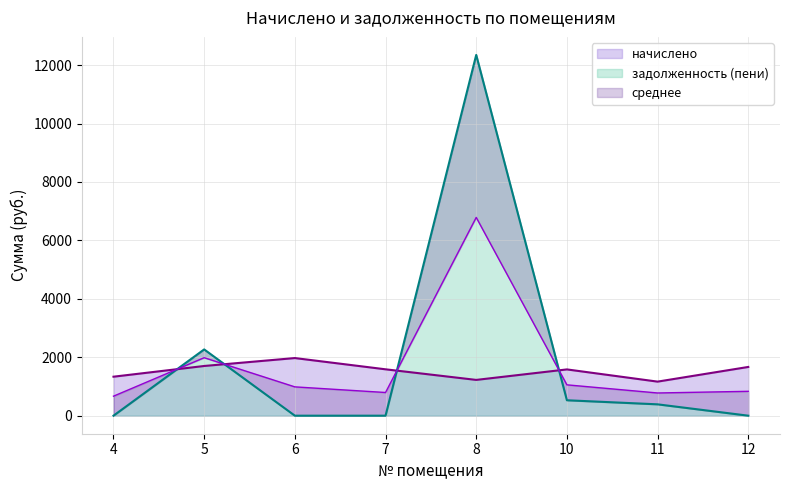

What is the value of the начислено point at the 2nd from the left?

1701.0